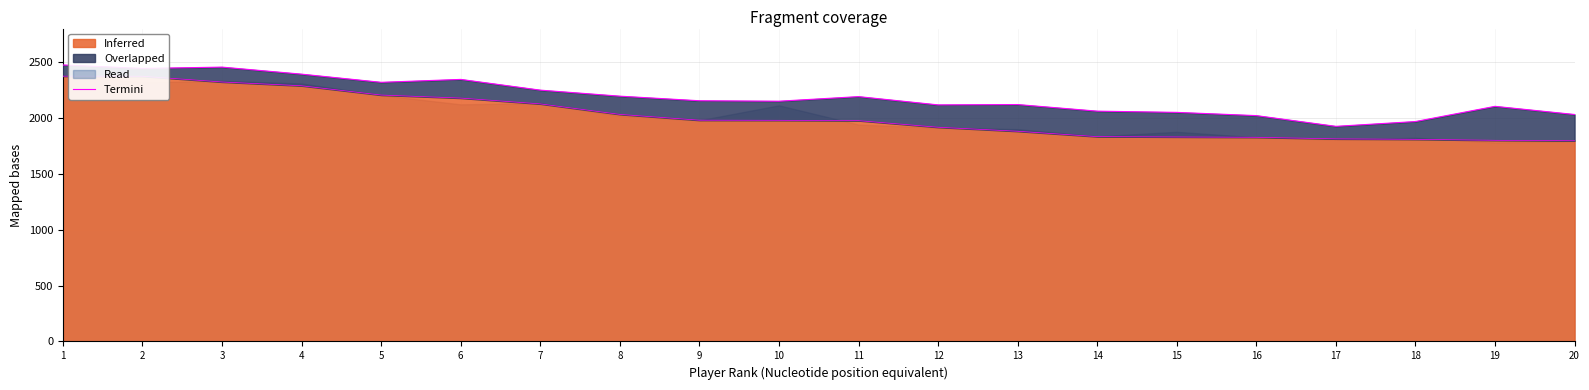

Approximately how many times larger is the value at 1 compared to 14?

1.2